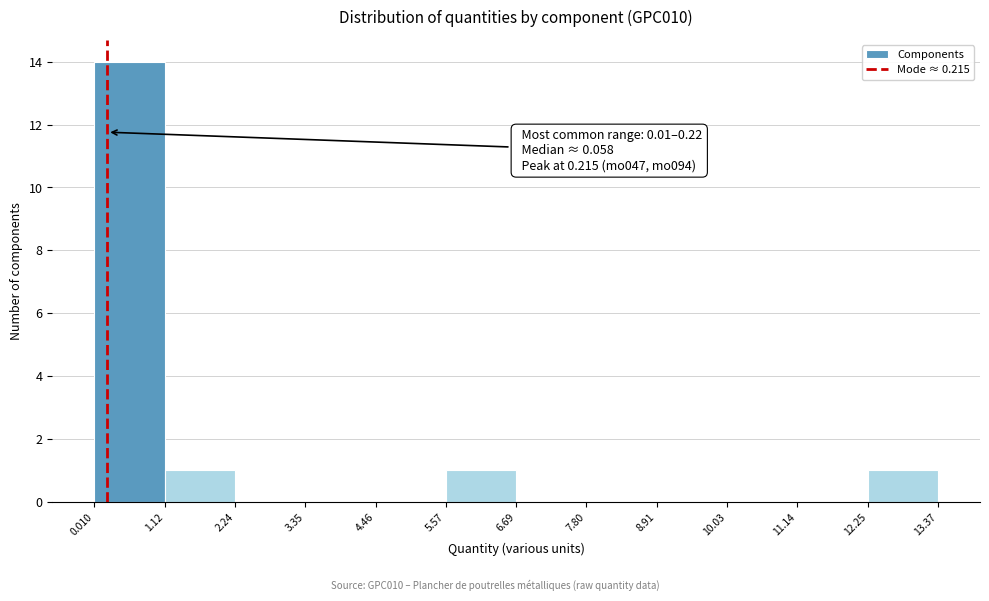

Which range on the x-axis has the tallest bar?

0.010 to 1.12